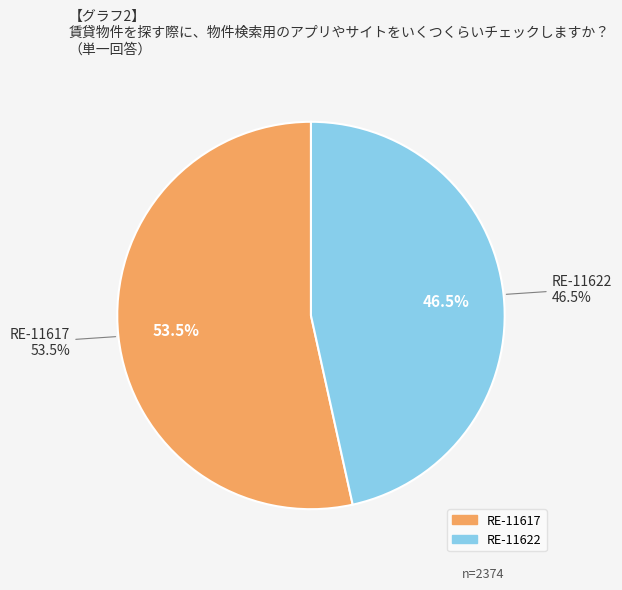

What is the ratio of the value at RE-11617 to the value at RE-11622?

1.1